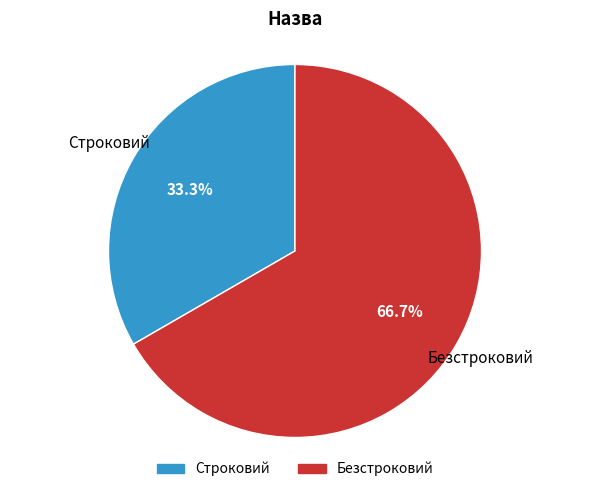

To the nearest percent, what is the combined percentage of Строковий and Безстроковий?

100%